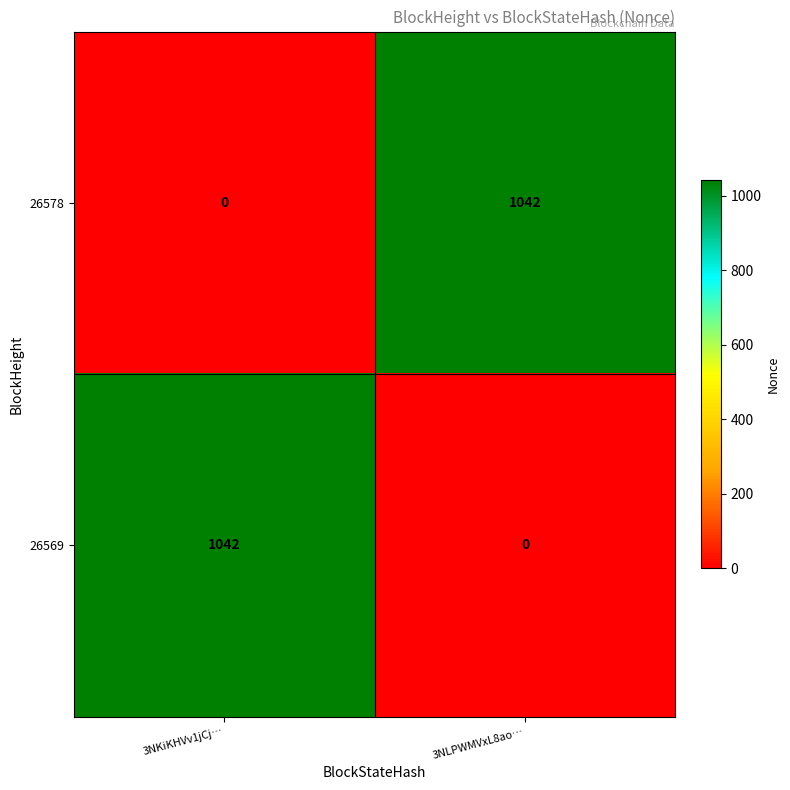

What is the average value of the 26578 series?

521